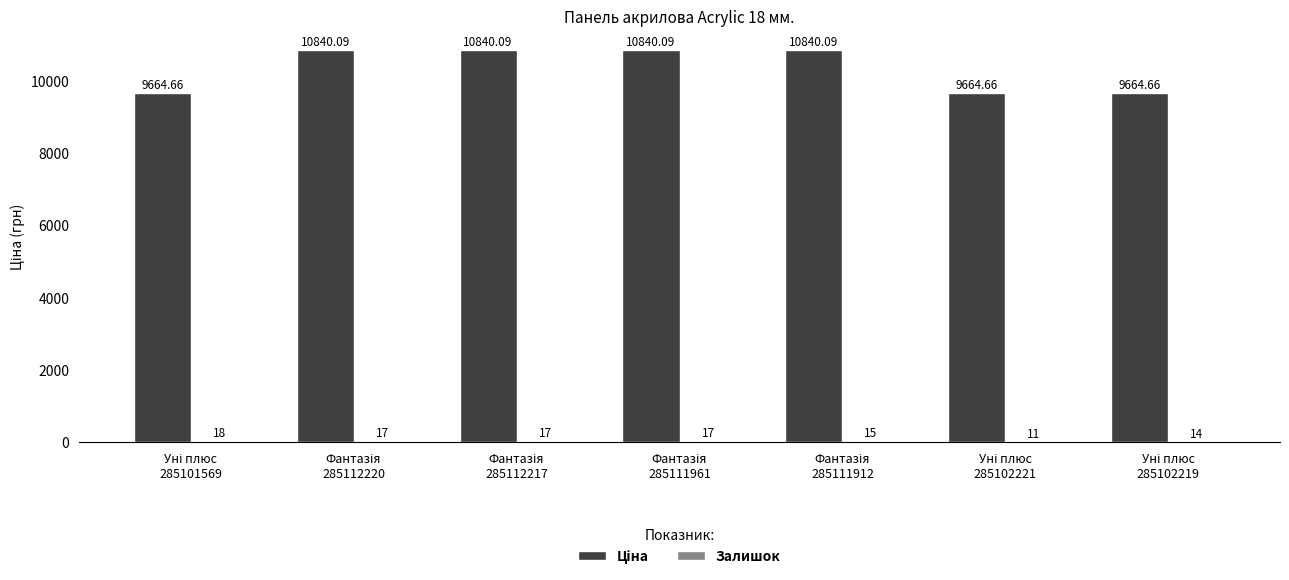

Does the chart contain stacked bars?

No